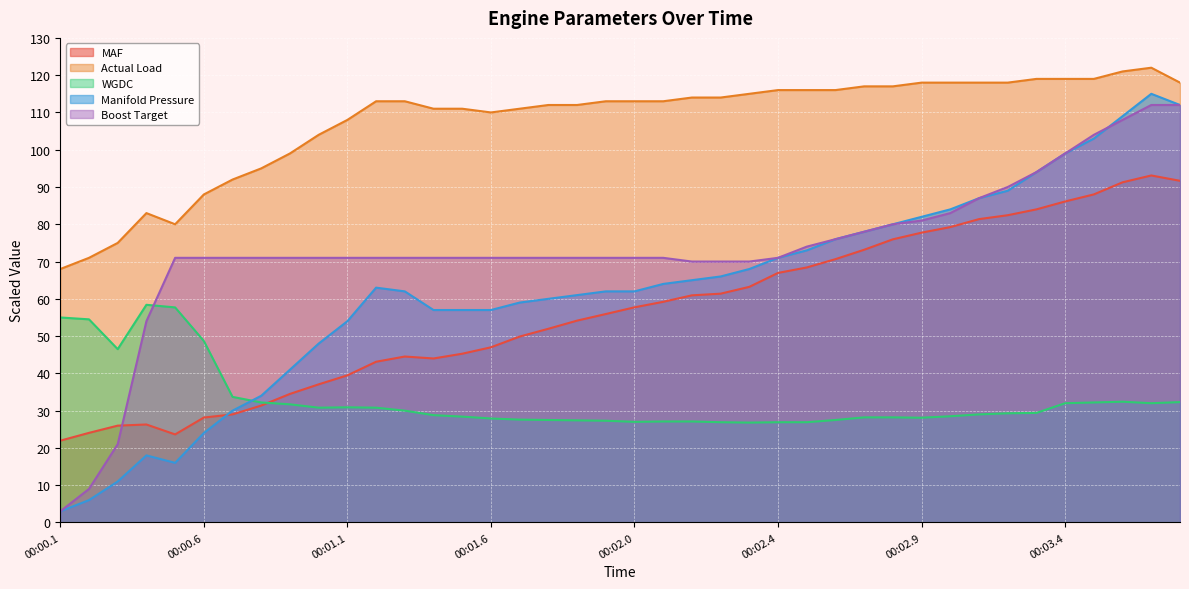

Between 00:01.1 and 00:02.3, which is larger?

00:02.3